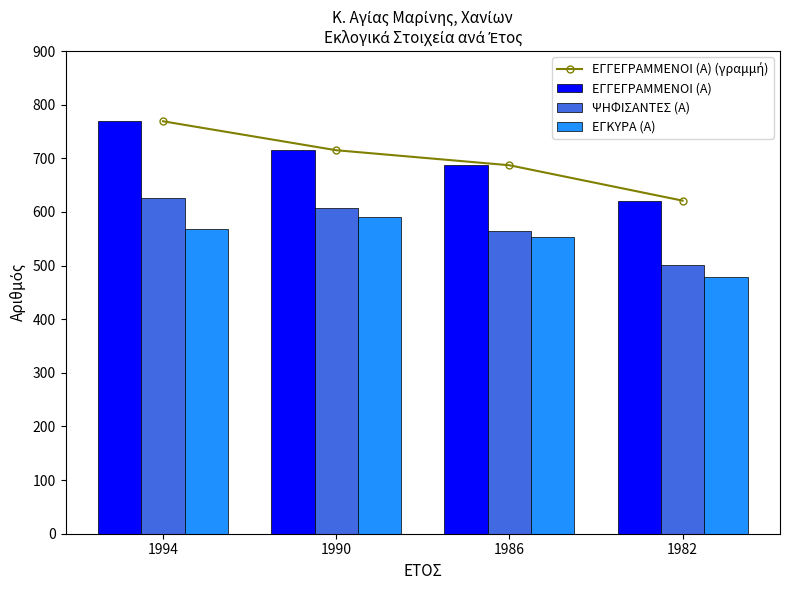

What is the difference between the ΕΓΚΥΡΑ (Α) values at 1986 and 1990?

38